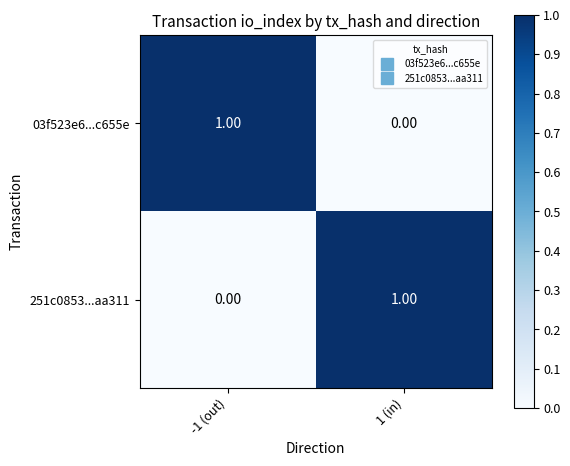

Is the value of 03f523e6...c655e at -1 (out) greater than the value of 251c0853...aa311 at -1 (out)?

Yes